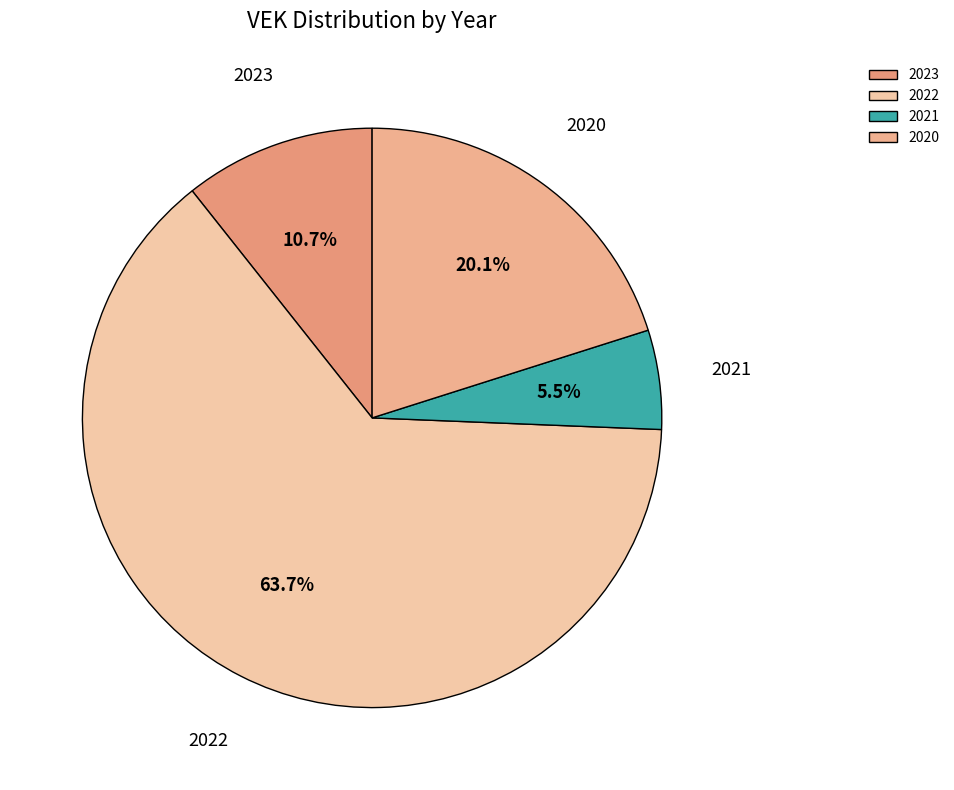

Which slice is the smallest?

2021